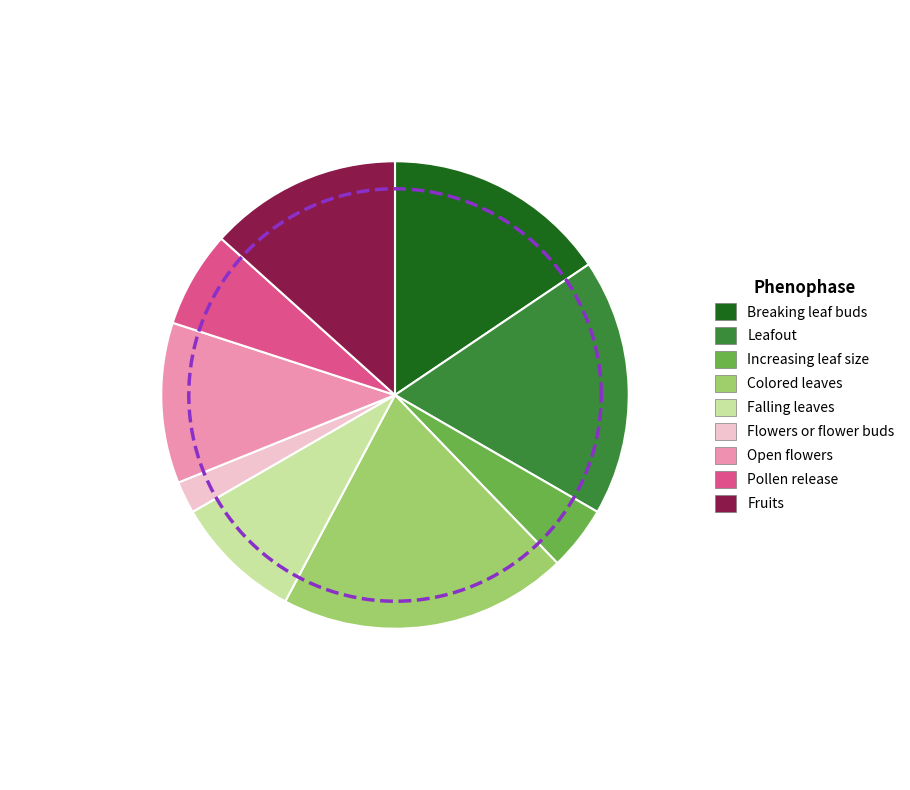

Does 9 represent more than half of the total?

No